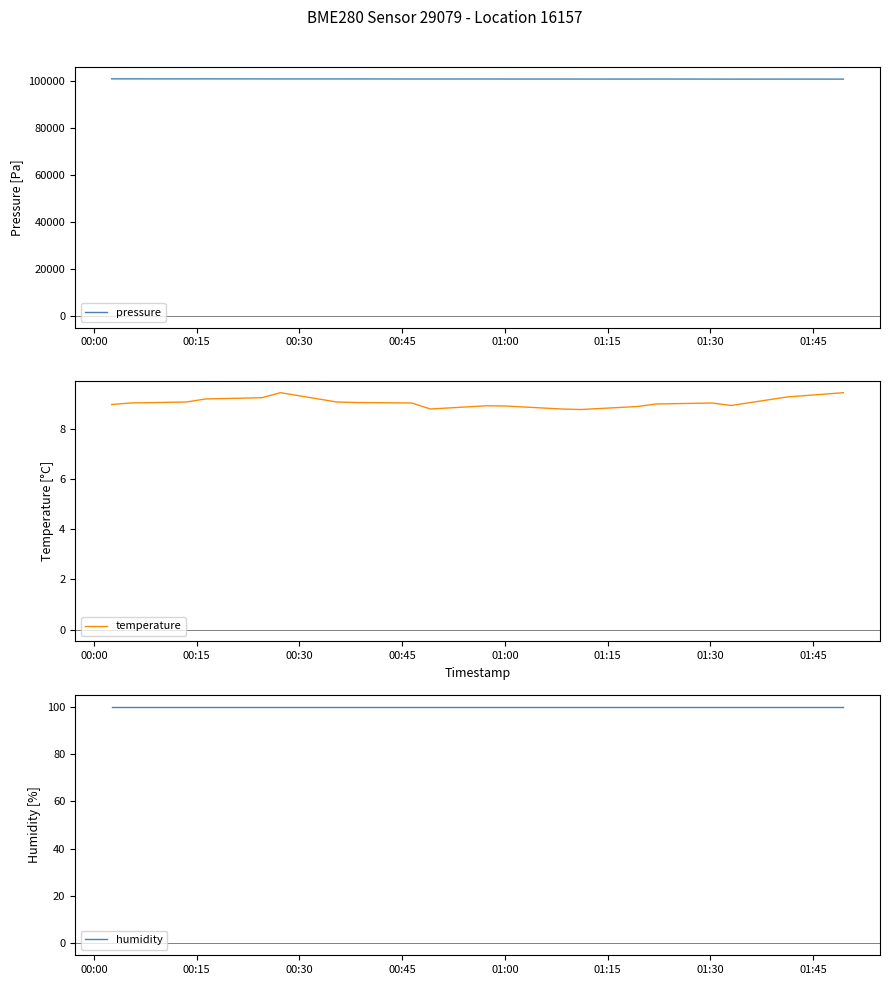

Where does the temperature series first go above 9?

00:15